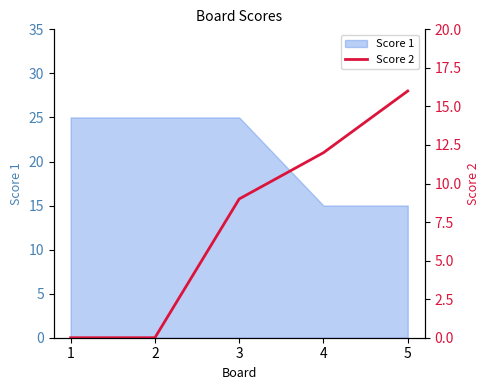

Does the chart have visible grid lines?

No